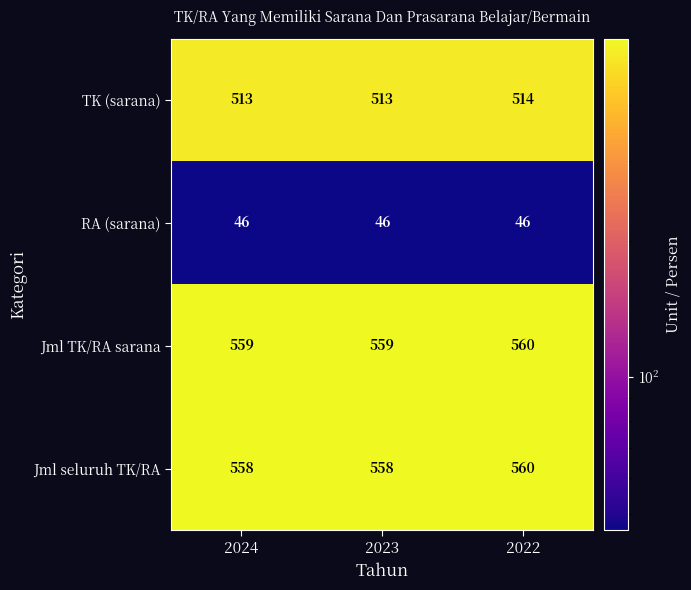

Reading left to right, what are all the values shown in this chart?

TK (sarana): 513	513	514
RA (sarana): 46	46	46
Jml TK/RA sarana: 559	559	560
Jml seluruh TK/RA: 558	558	560